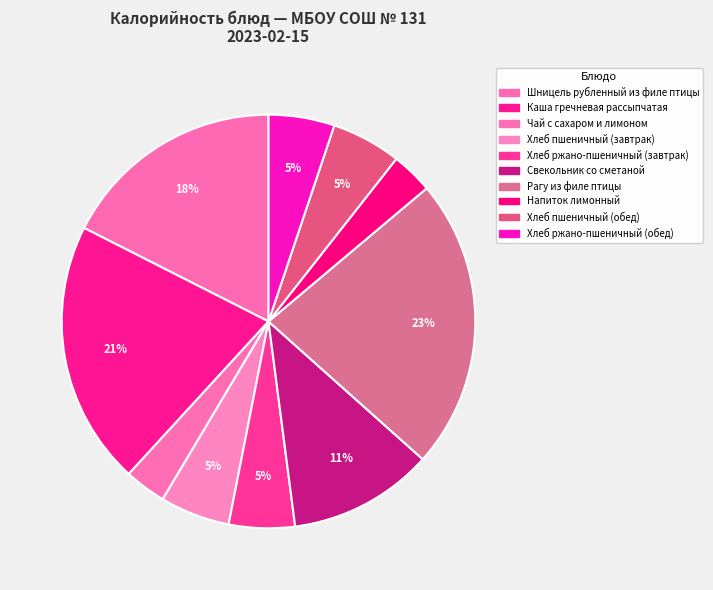

Is there a majority slice in this chart?

No